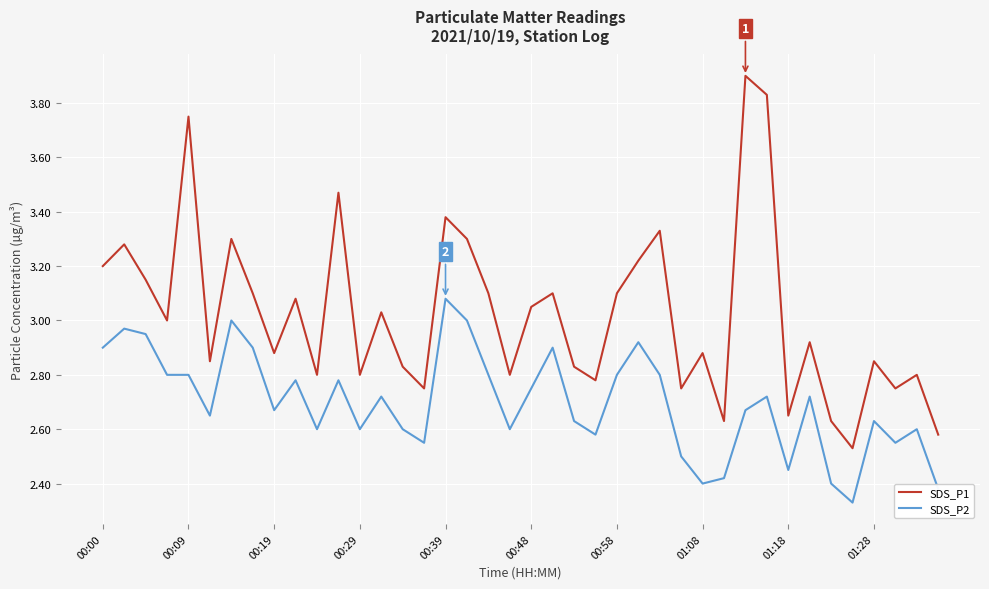

What is the greatest value displayed?

3.9